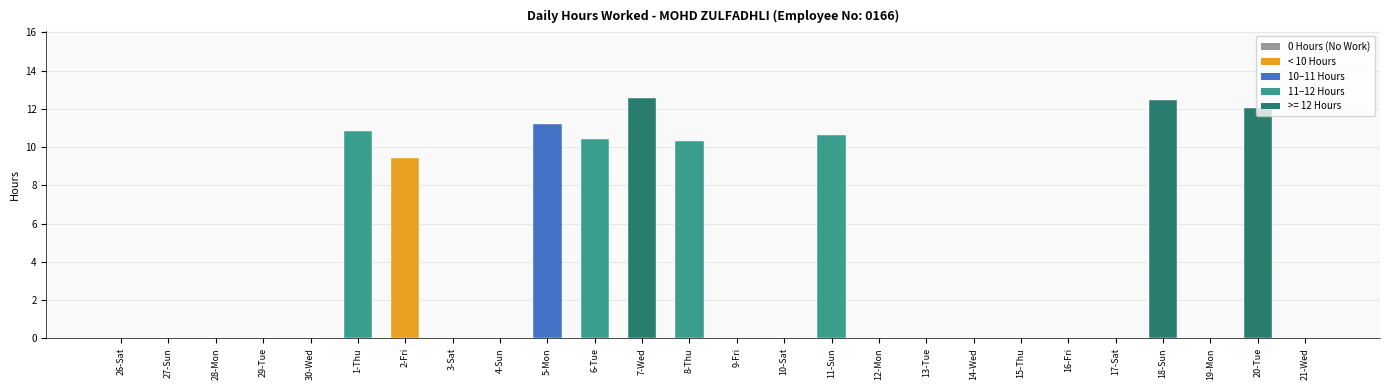

At which label is the value closest to 6?

2-Fri